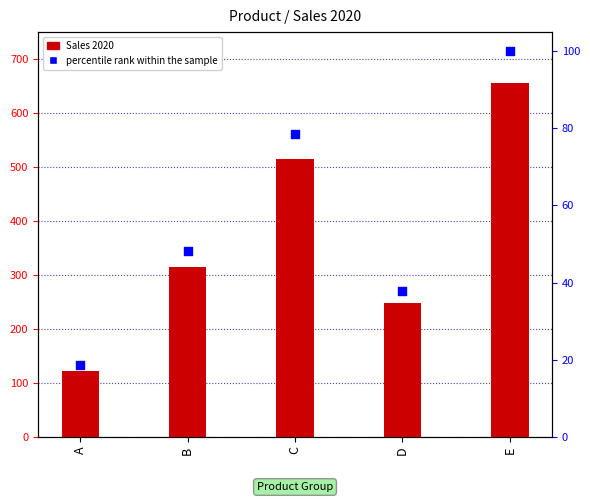

What are all the series names shown in the legend?

Sales 2020, percentile rank within the sample